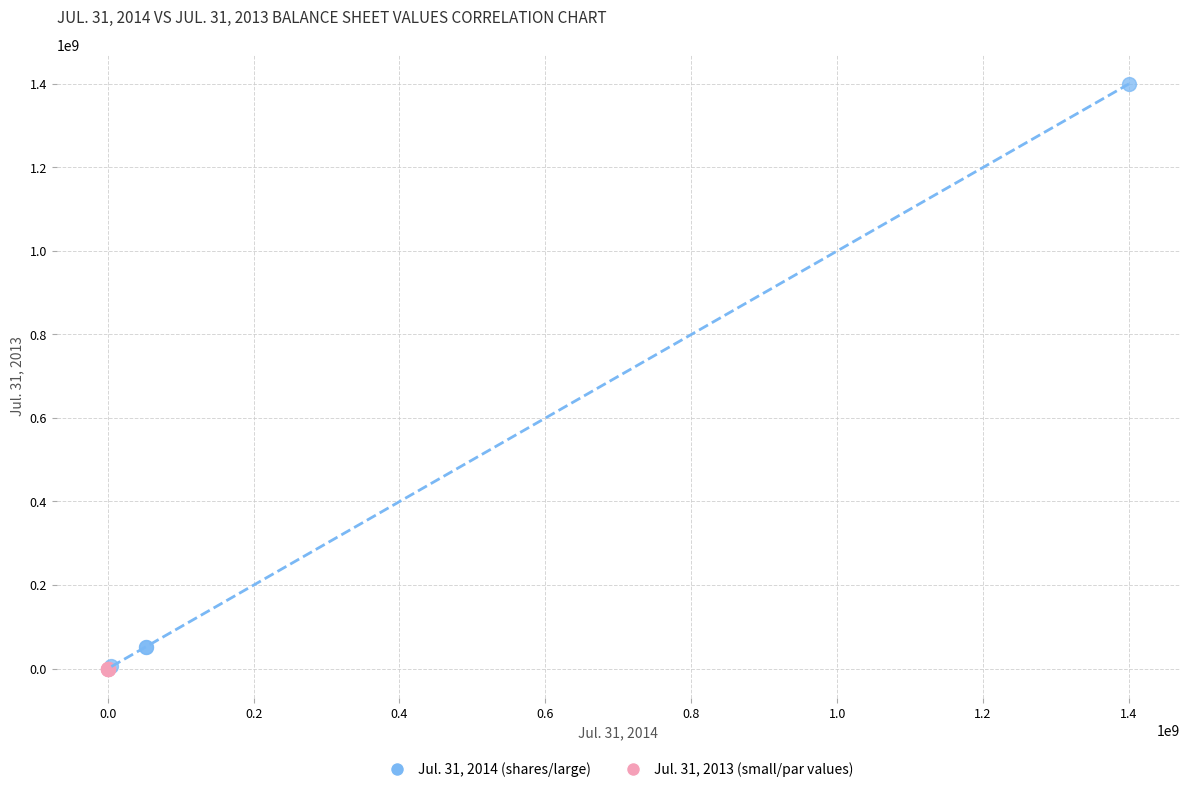

Which series has the largest Y range (max minus min)?

Jul. 31, 2014 (shares/large)